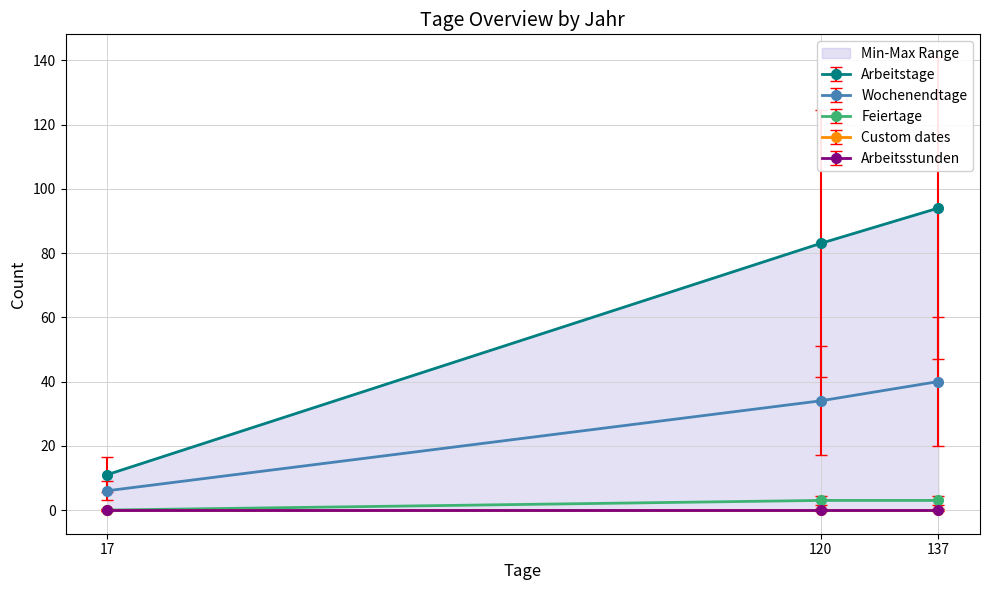

Is the value of Wochenendtage at 120 greater than the value of Arbeitstage at 120?

No